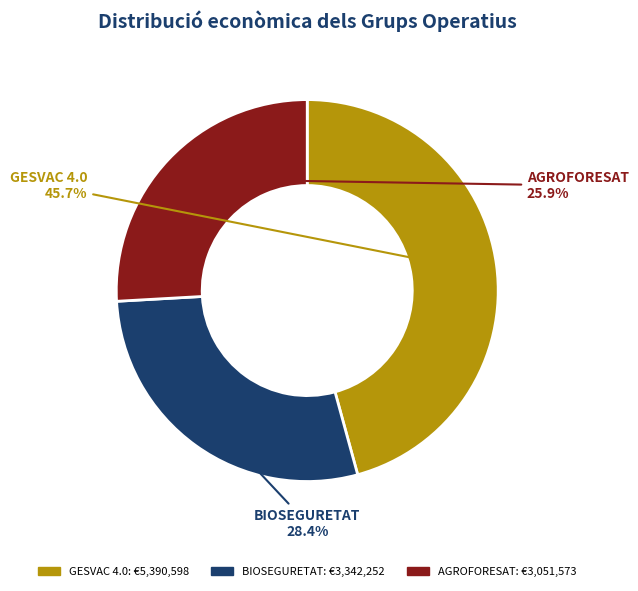

To the nearest percent, what is the difference between the AGROFORESAT and BIOSEGURETAT slice percentages?

2%